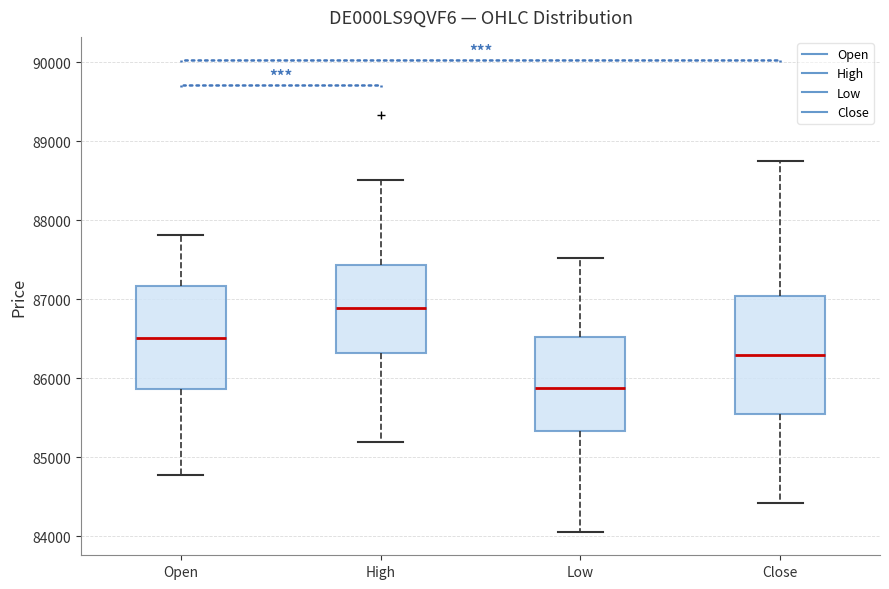

Comparing the boxes themselves (not the whiskers), which one is the tallest?

Close